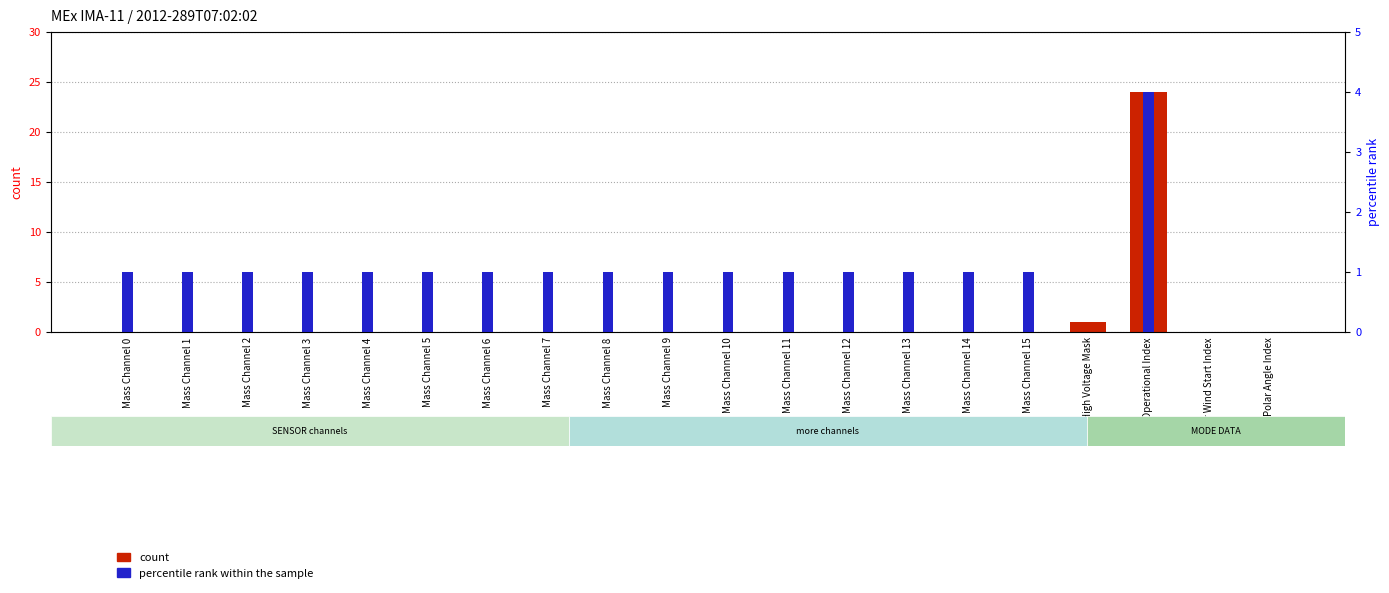

What is the value of the percentile rank within the sample bar at the 18th from the left?

4